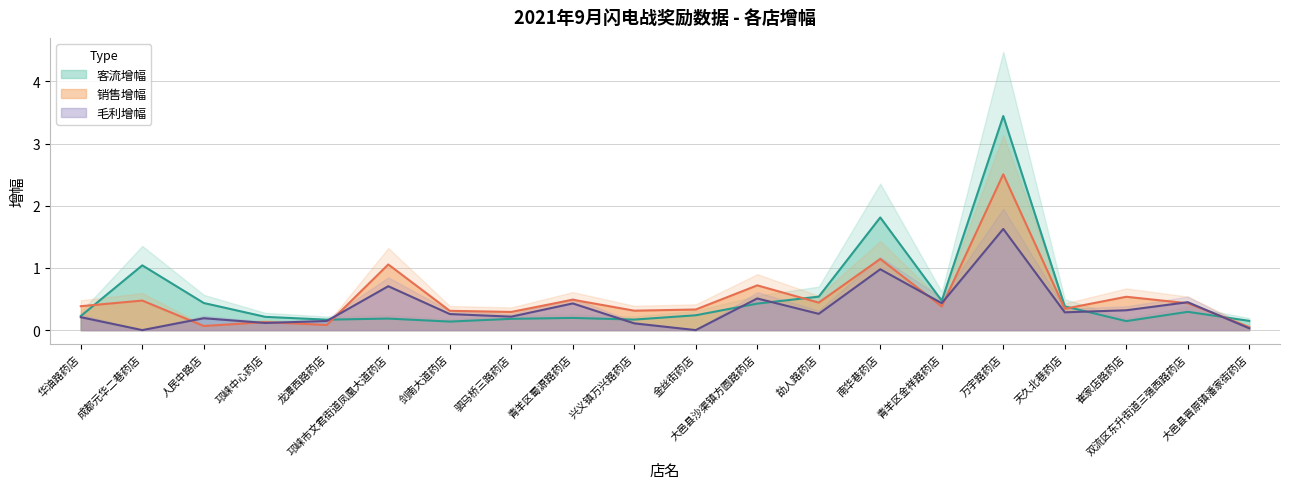

Is it true that 毛利增幅 equals 1.1 at 邛崃市文君街道凤凰大道药店?

False